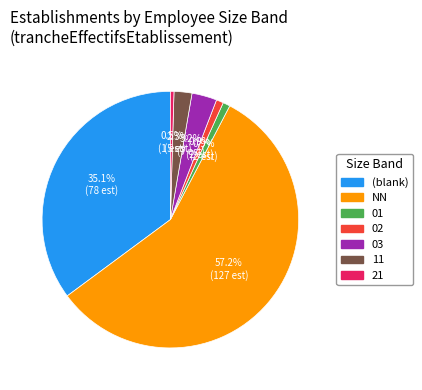

What percentage do 02 and 01 together represent?

1.8%